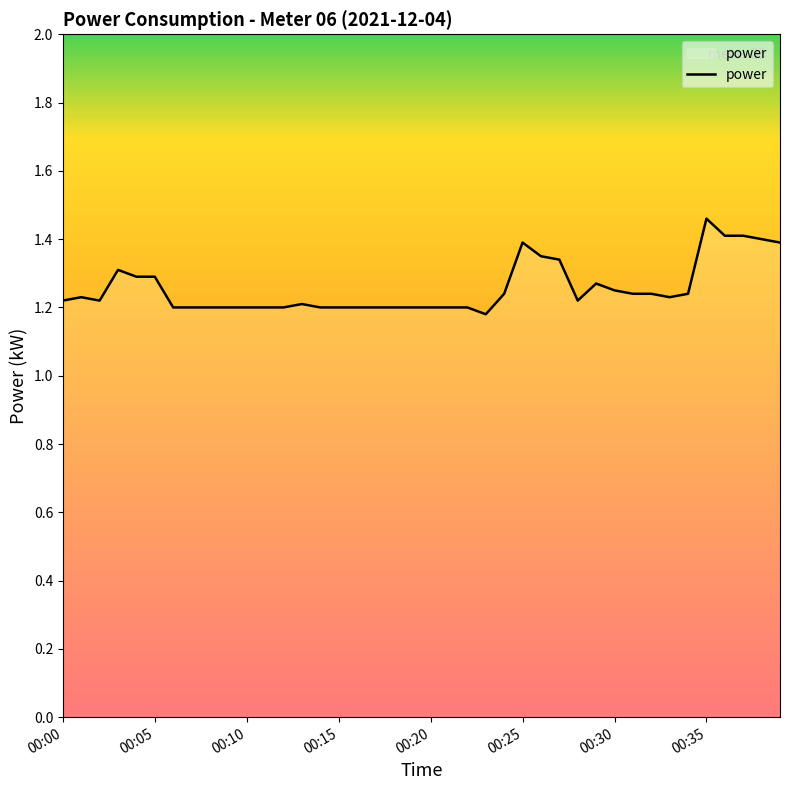

Is this an area chart (filled region under the line)?

No